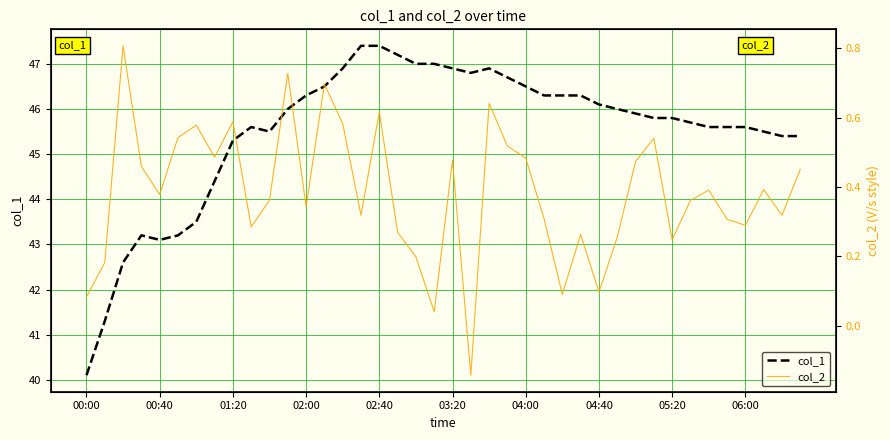

Does the chart display data point markers on the line(s)?

No